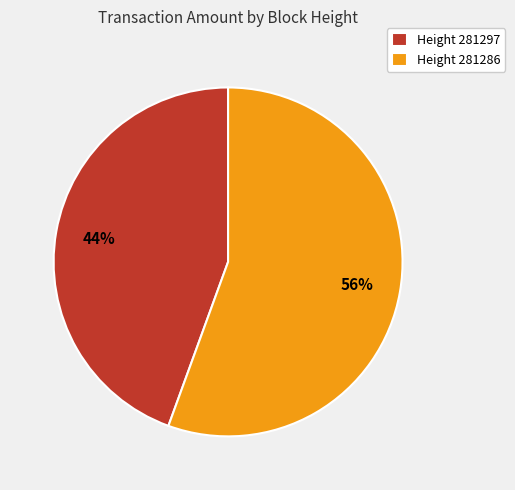

To the nearest percent, what portion does Height 281286 represent?

56%